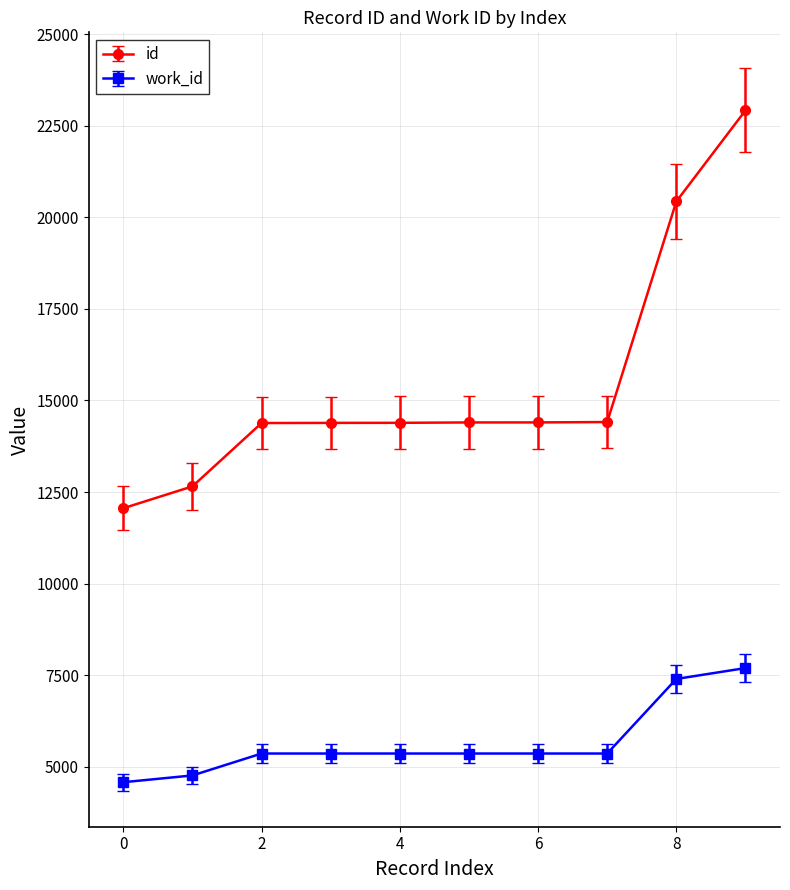

True or false: id and work_id cross at least once.

False